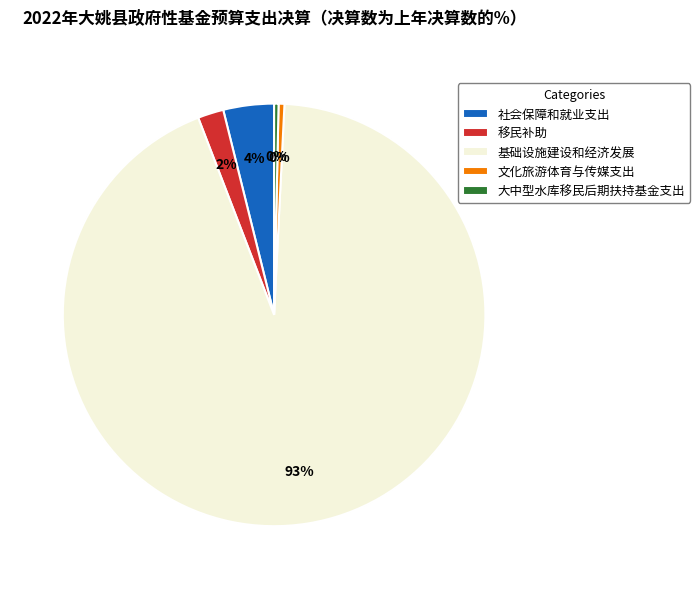

How many segments does this pie chart have?

5